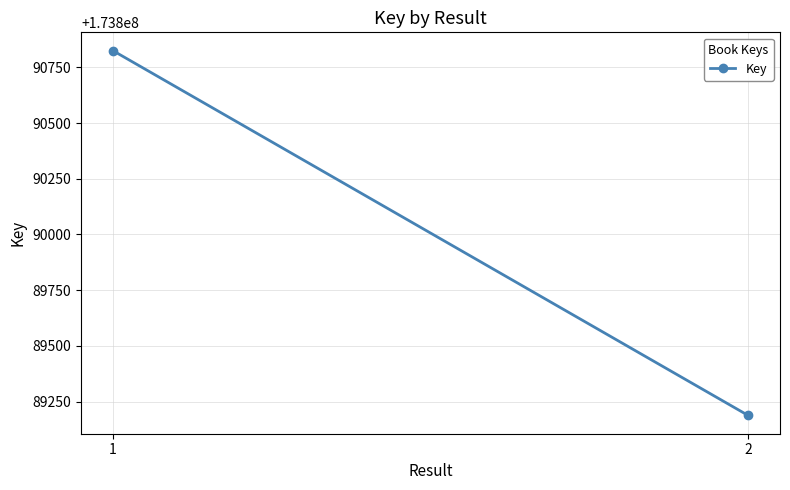

Where is the data nearest to the value 173890006?

2